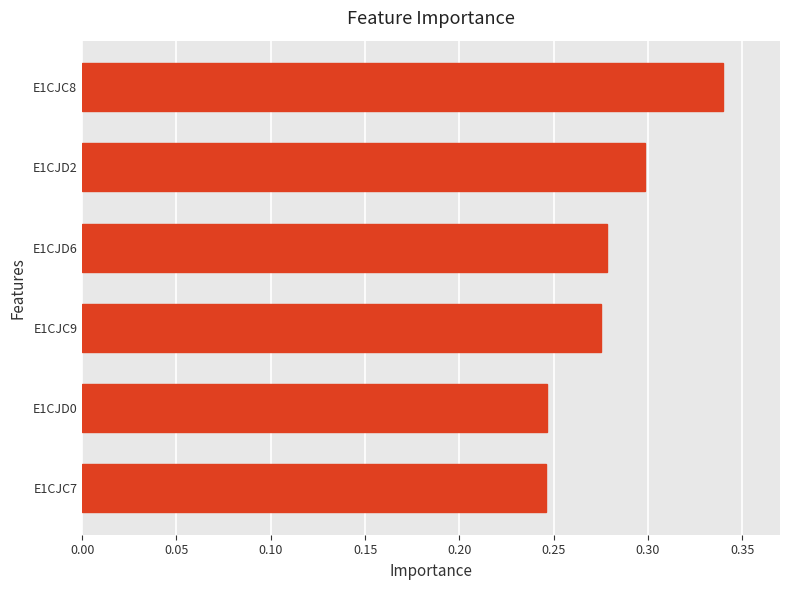

Count the values in the range 0 to 1.

6